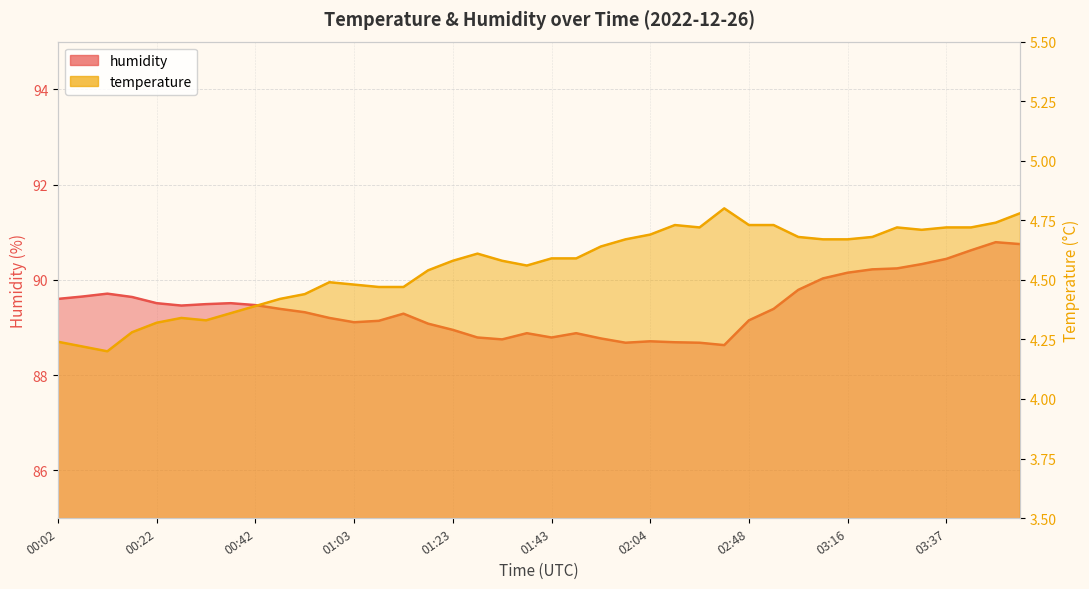

What position from the left is 00:32?

7